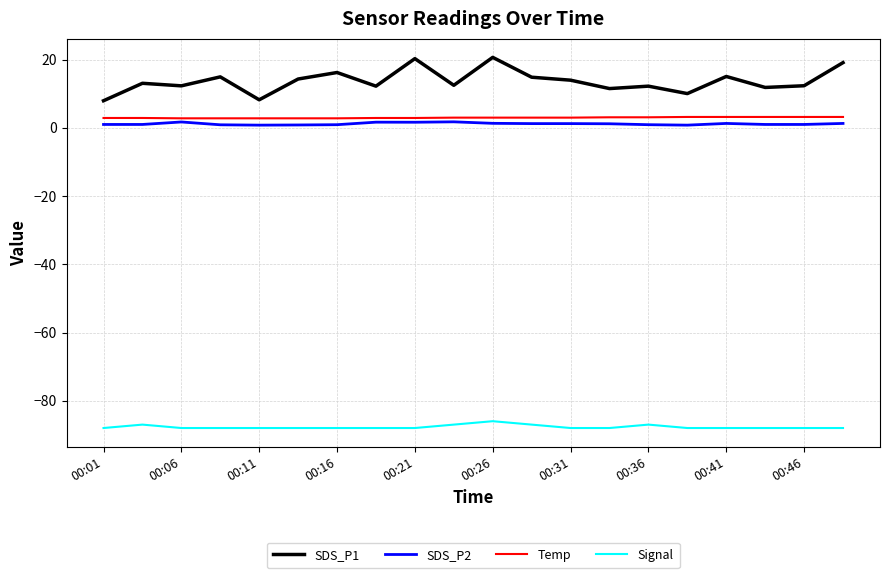

True or false: SDS_P1 and SDS_P2 intersect in this chart.

False